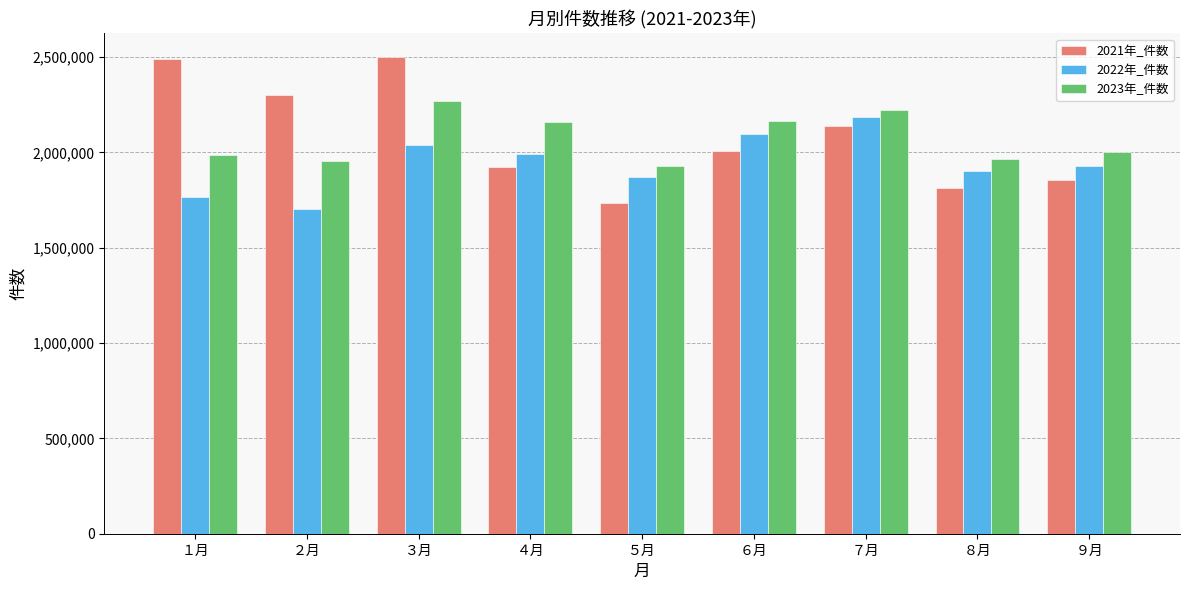

What position from the left is ２月?

2